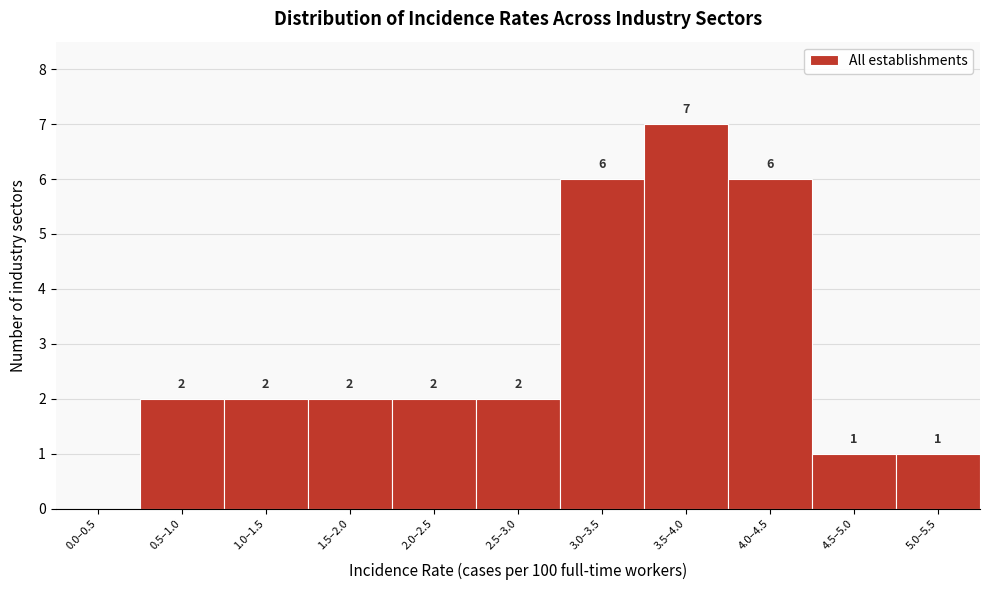

Reading left to right, list all the values displayed in this chart.

0.0–0.5=0	0.5–1.0=2	1.0–1.5=2	1.5–2.0=2	2.0–2.5=2	2.5–3.0=2	3.0–3.5=6	3.5–4.0=7	4.0–4.5=6	4.5–5.0=1	5.0–5.5=1